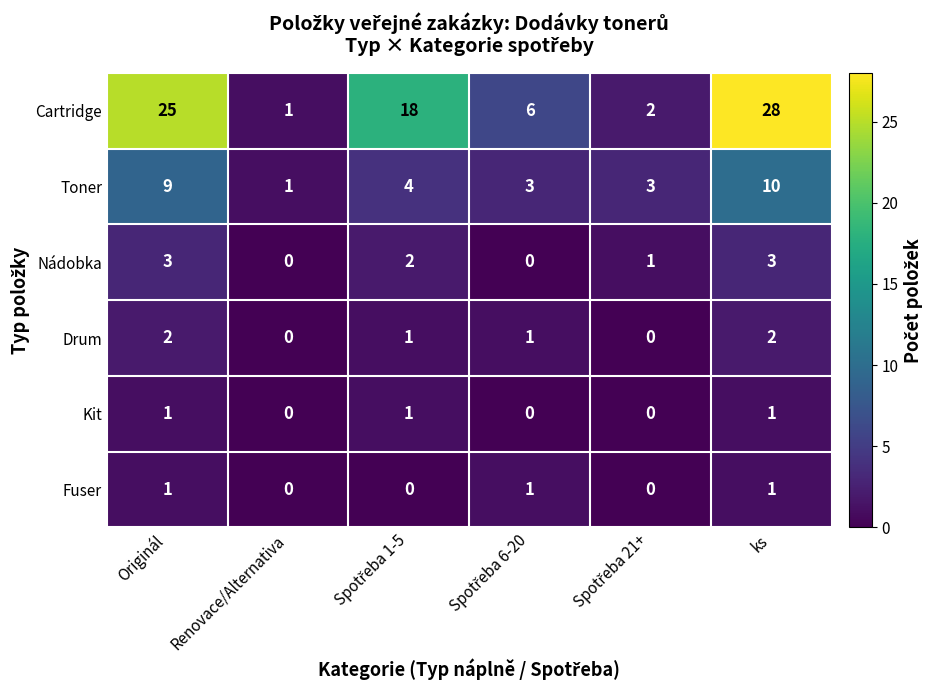

What is the greatest value displayed?

28